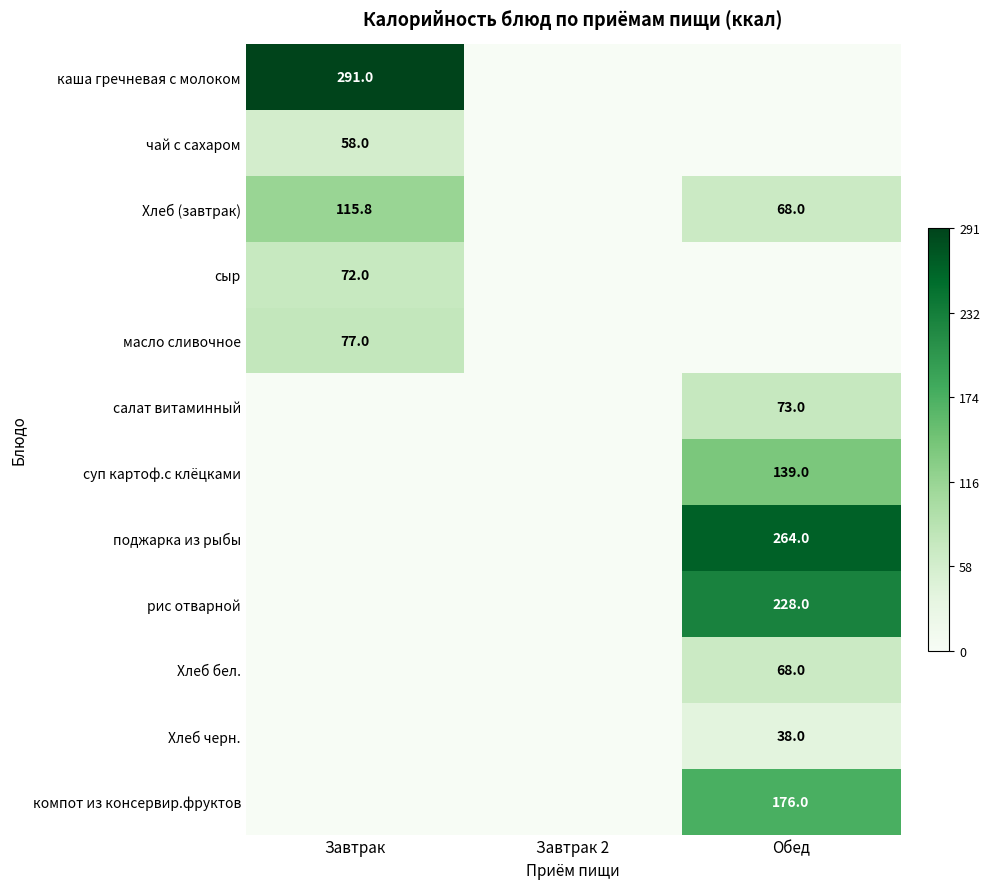

True or false: поджарка из рыбы has a value of 264.0 at Обед.

True